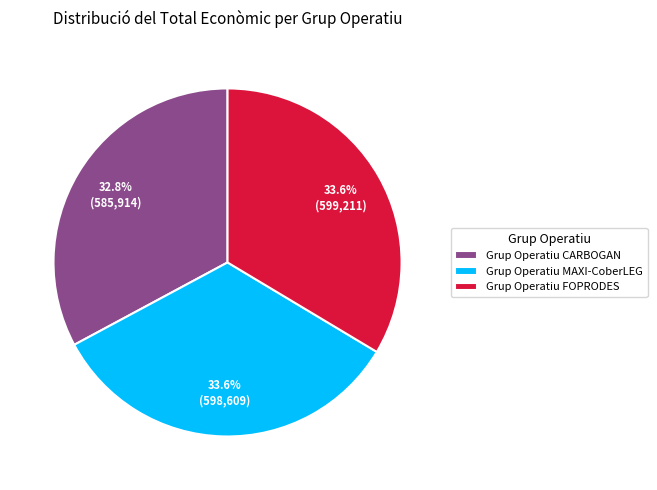

Approximately how many times larger is the value at Grup Operatiu FOPRODES compared to Grup Operatiu MAXI-CoberLEG?

1.0